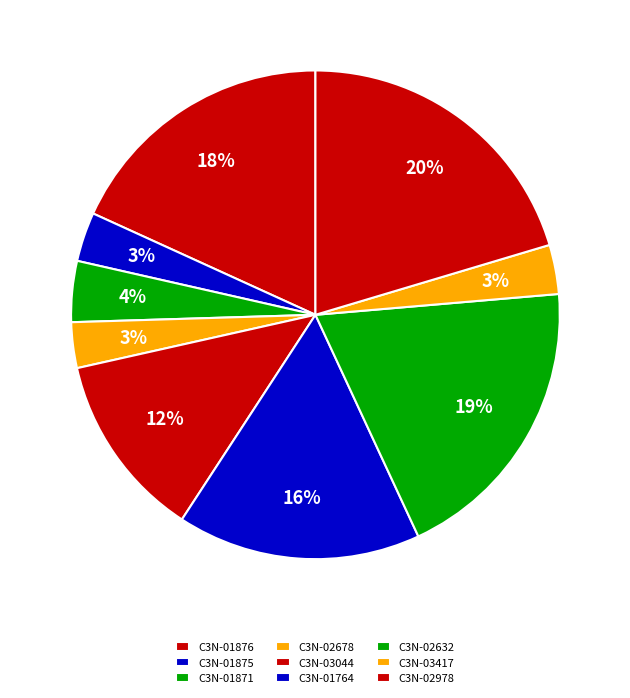

What is the change in value from C3N-01871 to C3N-02632?

+137275272